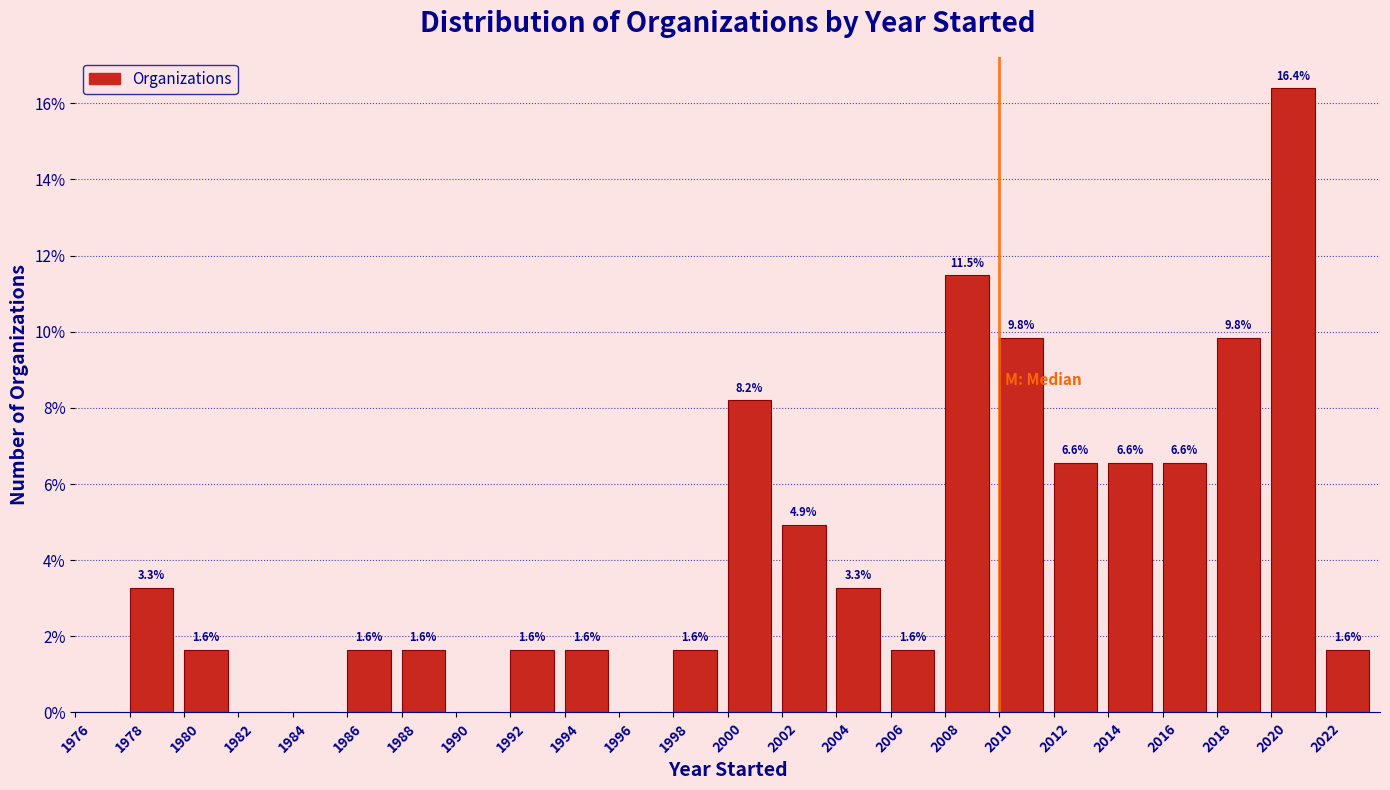

Reading left to right, transcribe all the data shown in this chart.

1976=0.0	1978=3.3	1980=1.6	1982=0.0	1984=0.0	1986=1.6	1988=1.6	1990=0.0	1992=1.6	1994=1.6	1996=0.0	1998=1.6	2000=8.2	2002=4.9	2004=3.3	2006=1.6	2008=11.5	2010=9.8	2012=6.6	2014=6.6	2016=6.6	2018=9.8	2020=16.4	2022=1.6